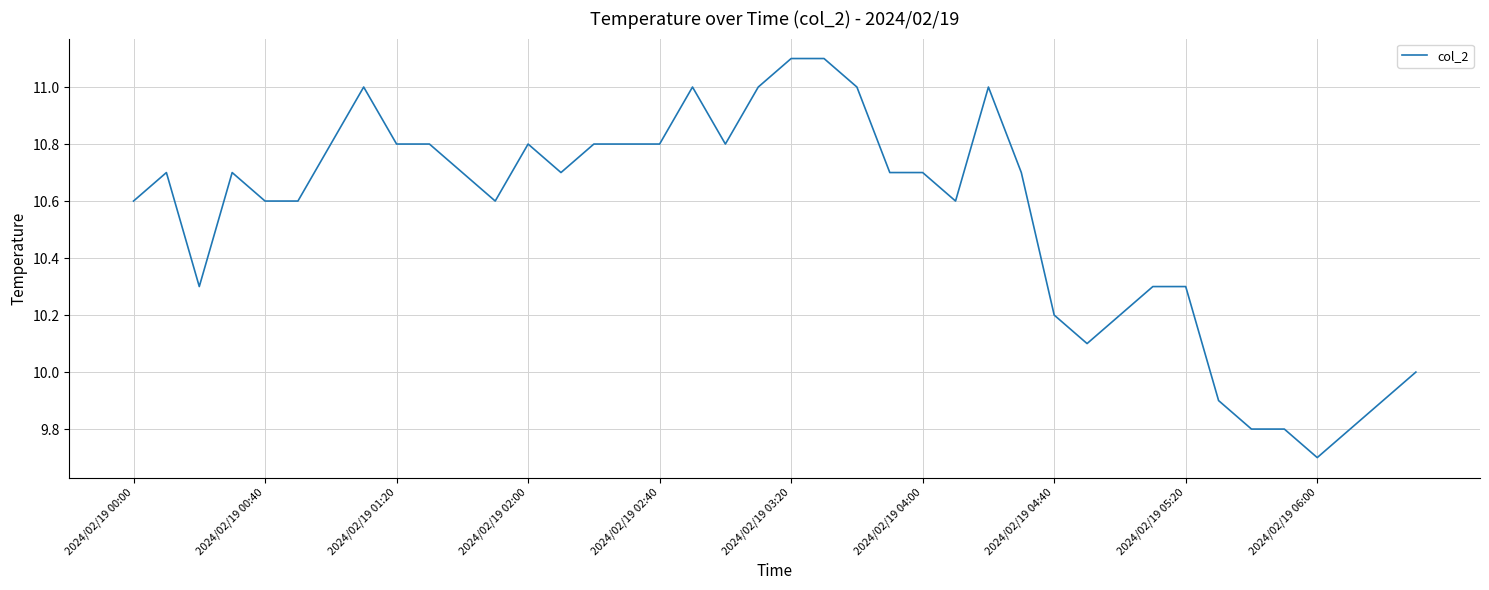

What is the greatest value displayed?

11.1